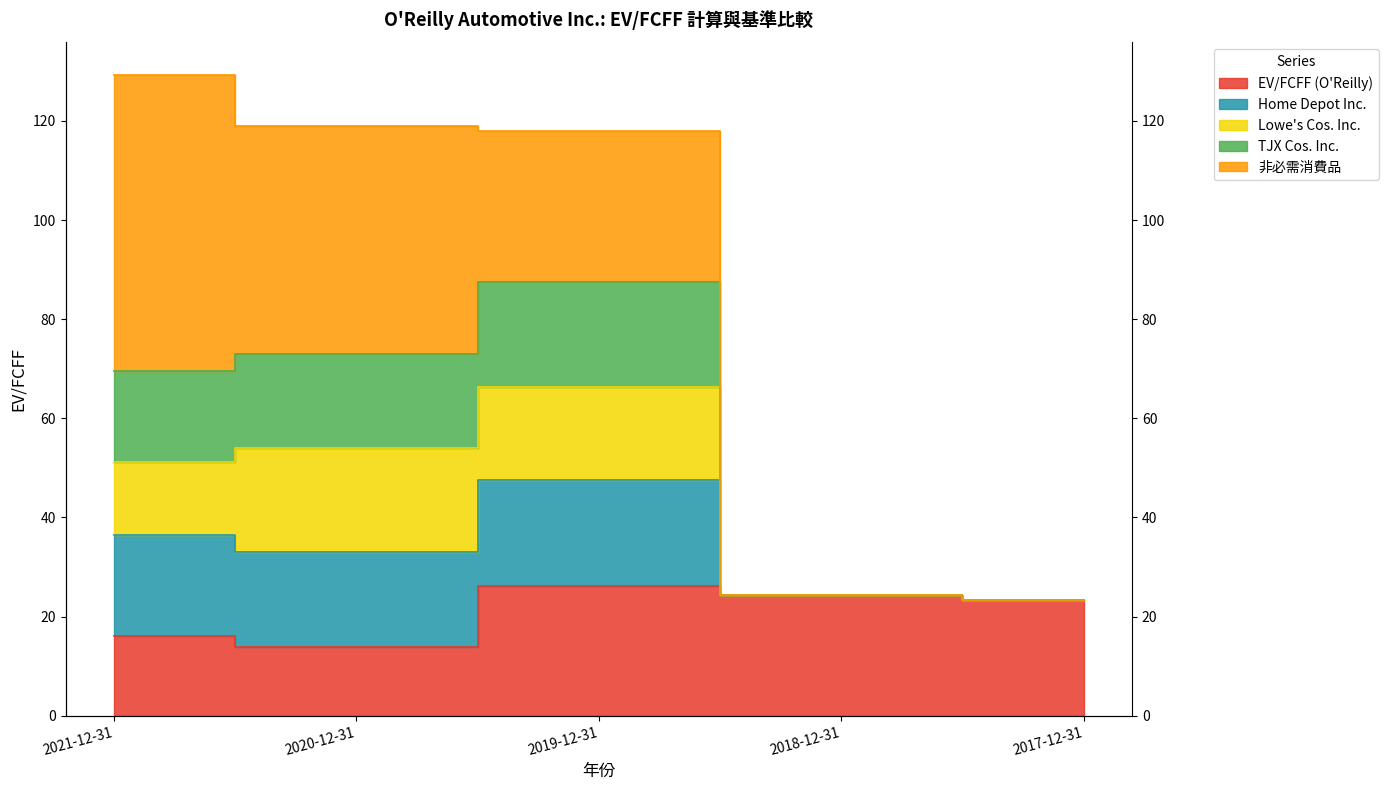

The value of Home Depot Inc. at 2020-12-31 is 172.9. True or false?

False